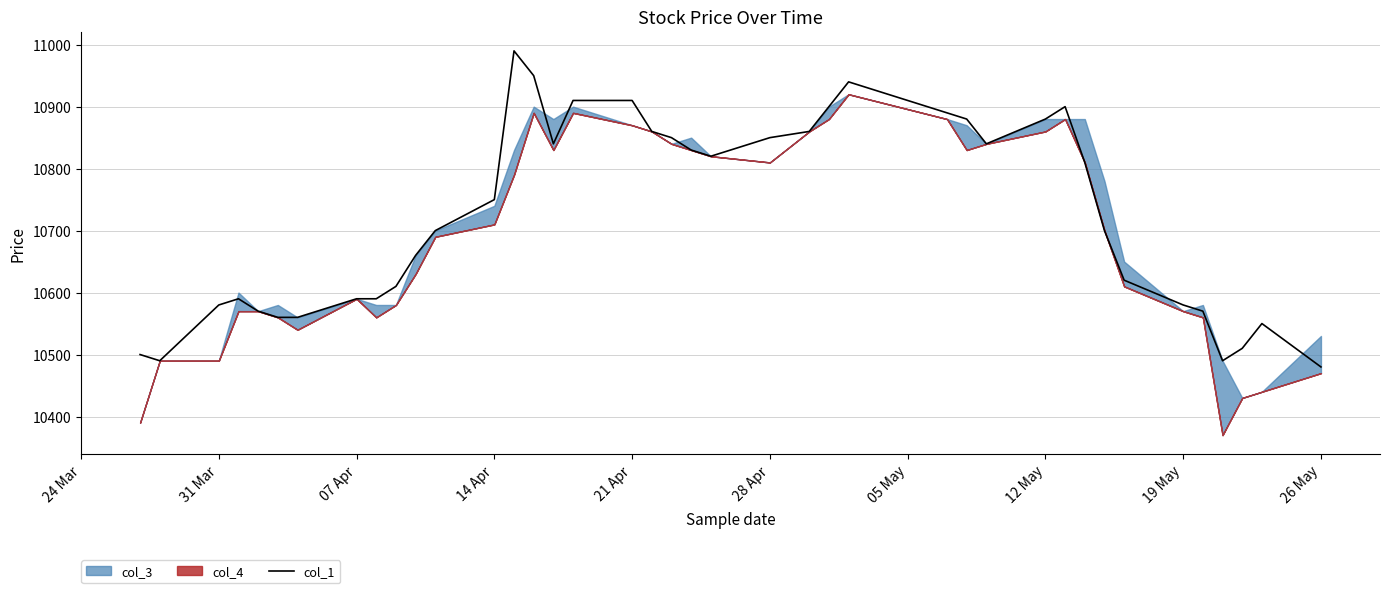

What is the lowest value of the col_1 series?

10480